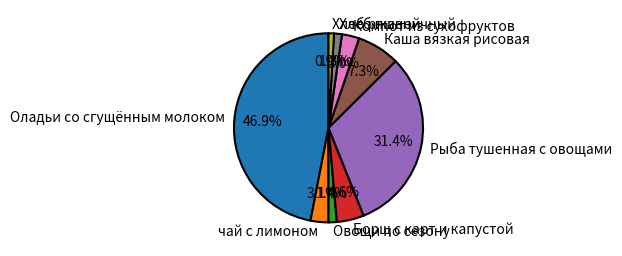

The Рыба тушенная с овощами slice represents 25% of the pie. True or false?

False